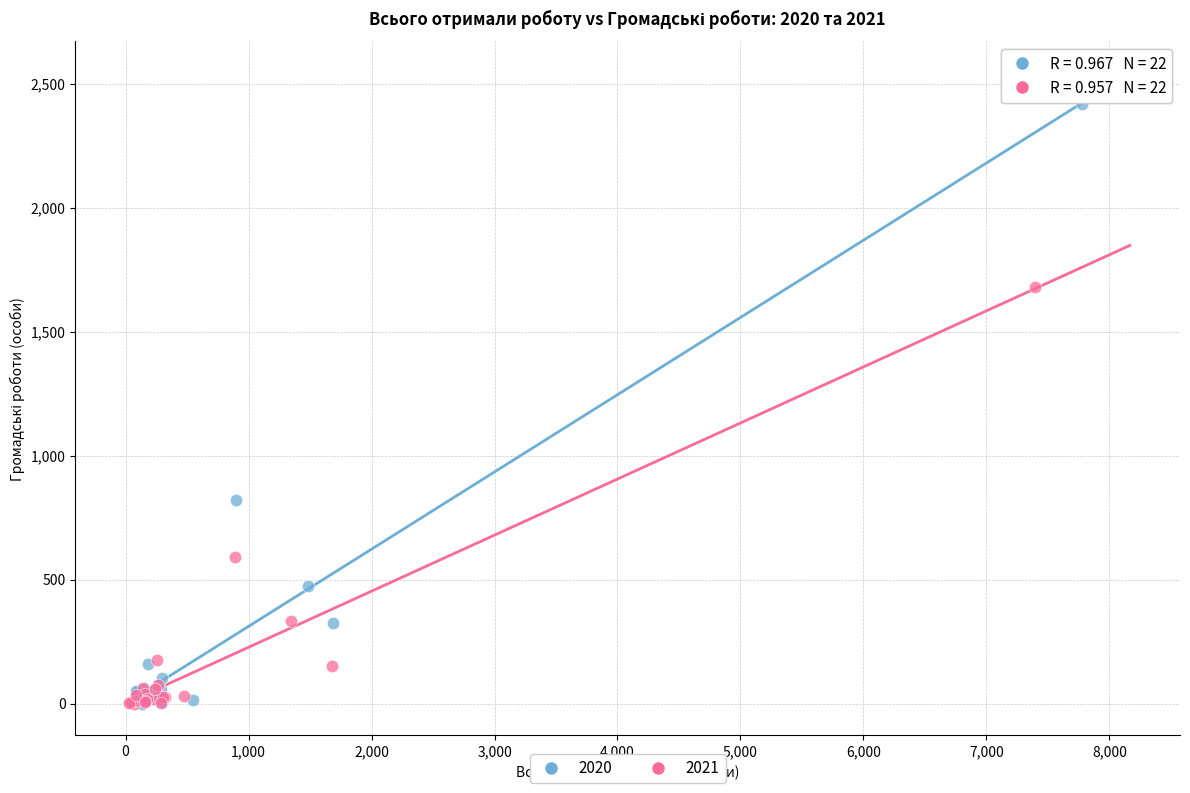

Which series contains the highest Y value?

2020